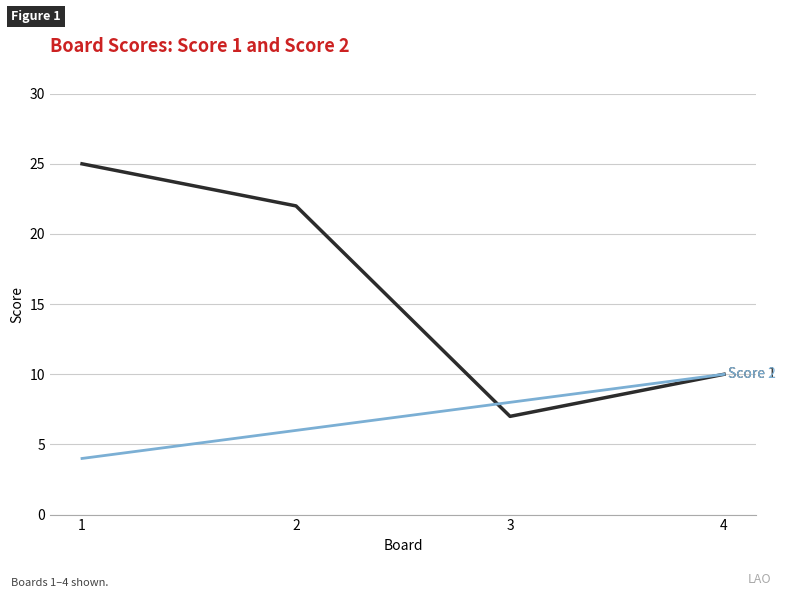

What is the total value across all series at 2?

28